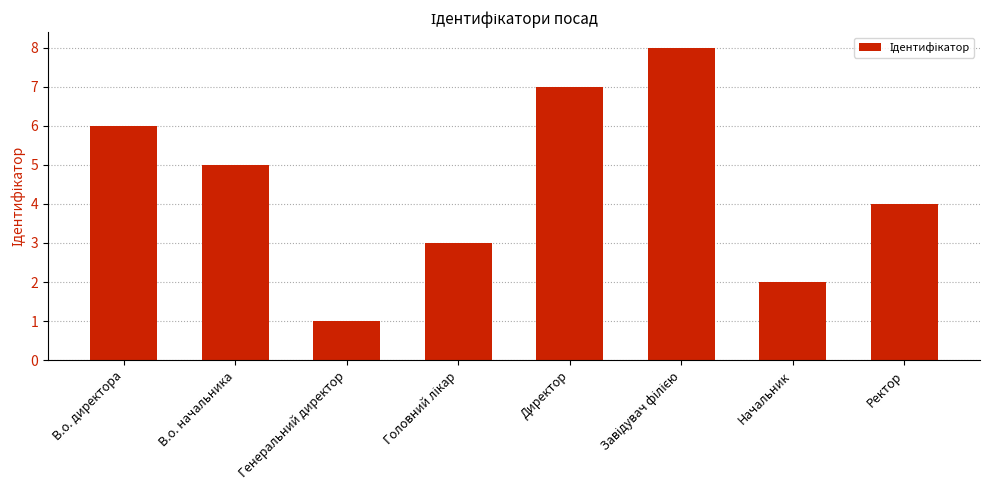

Which category has the lowest value across all series?

Генеральний директор